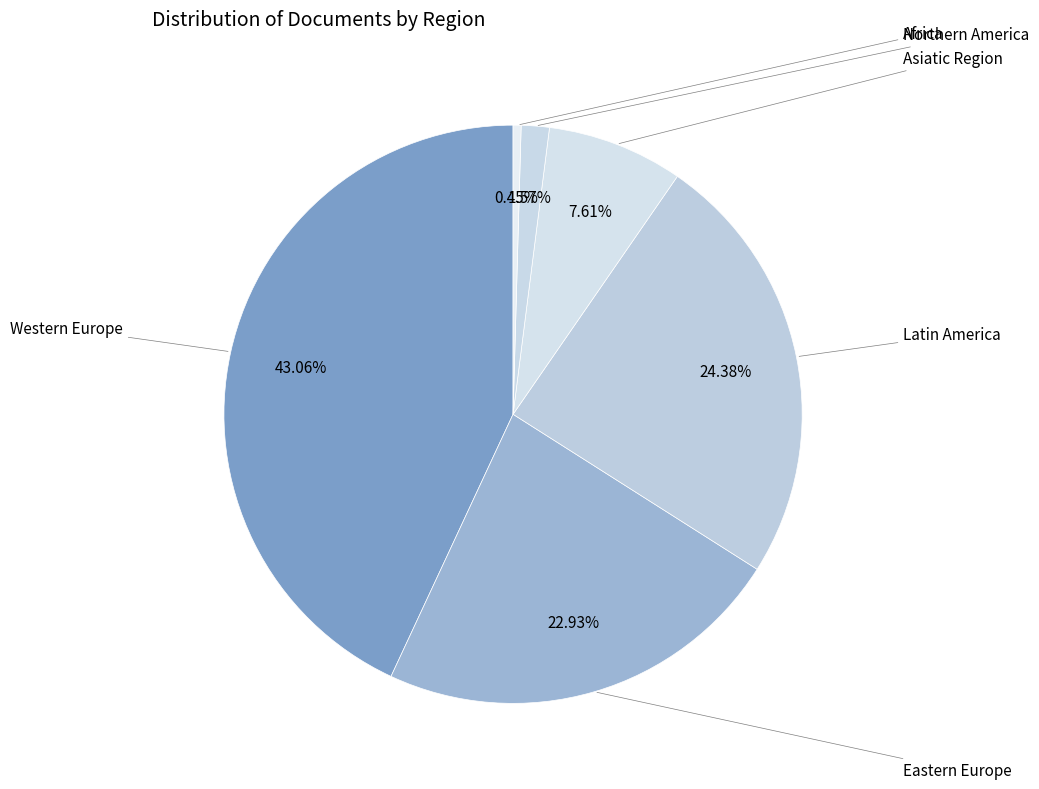

How many slices are in this pie chart?

6